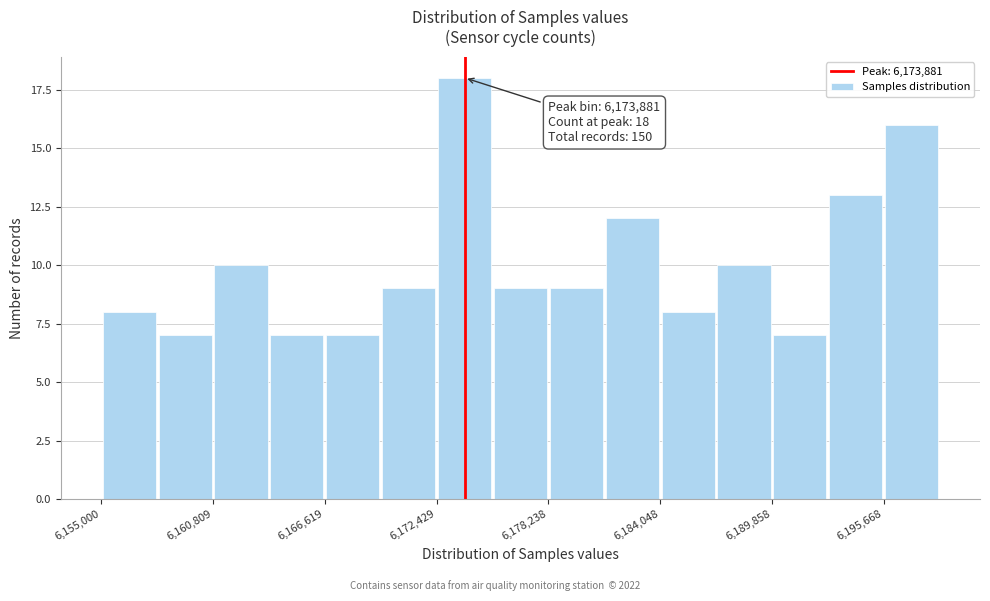

Read against the x-axis, roughly where is the centre of the tallest bar?

6174000